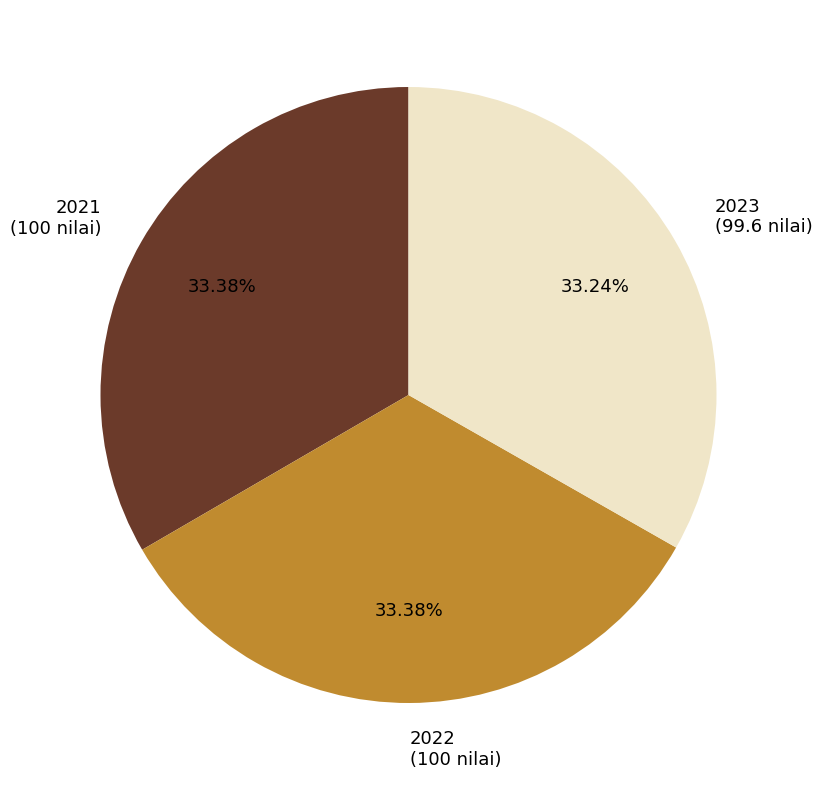

Does 2022 represent more than half of the total?

No